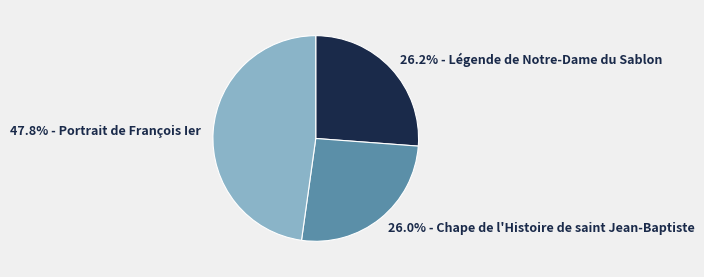

To the nearest percent, what is the average slice percentage?

33%